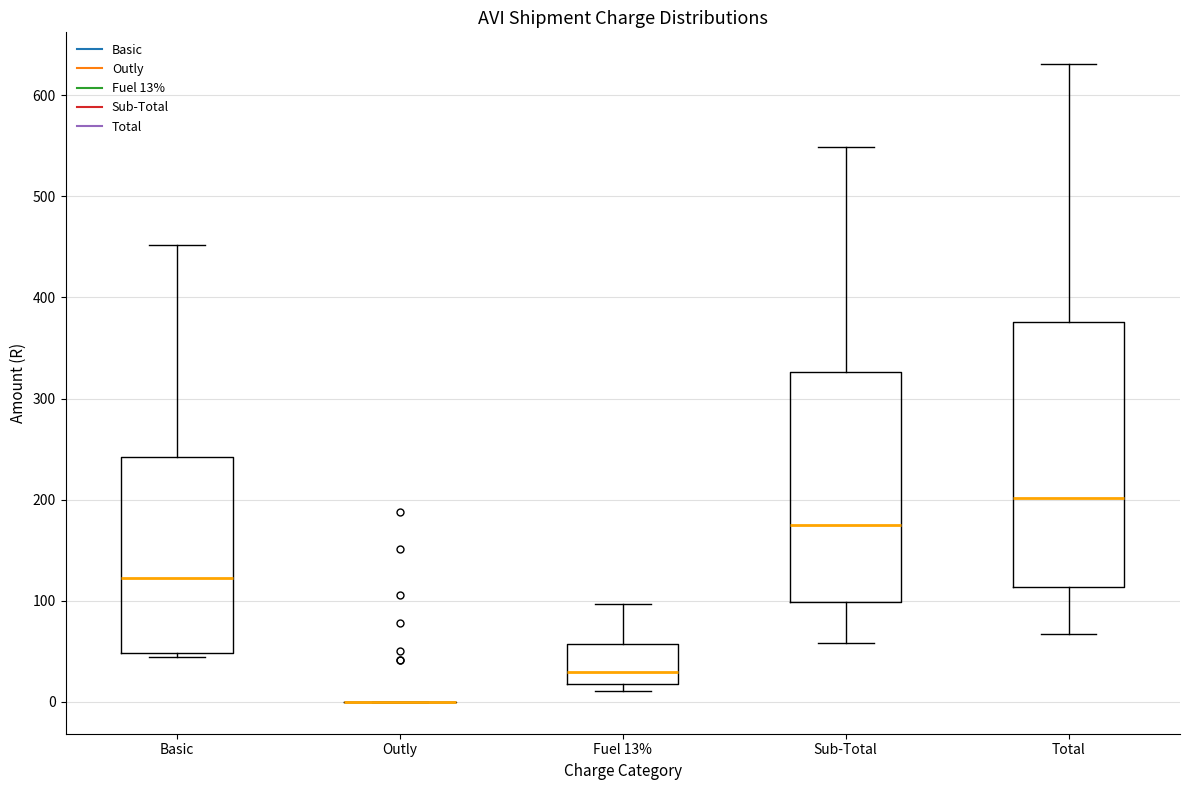

Which box is the tallest, from its lower edge to its upper edge?

Total